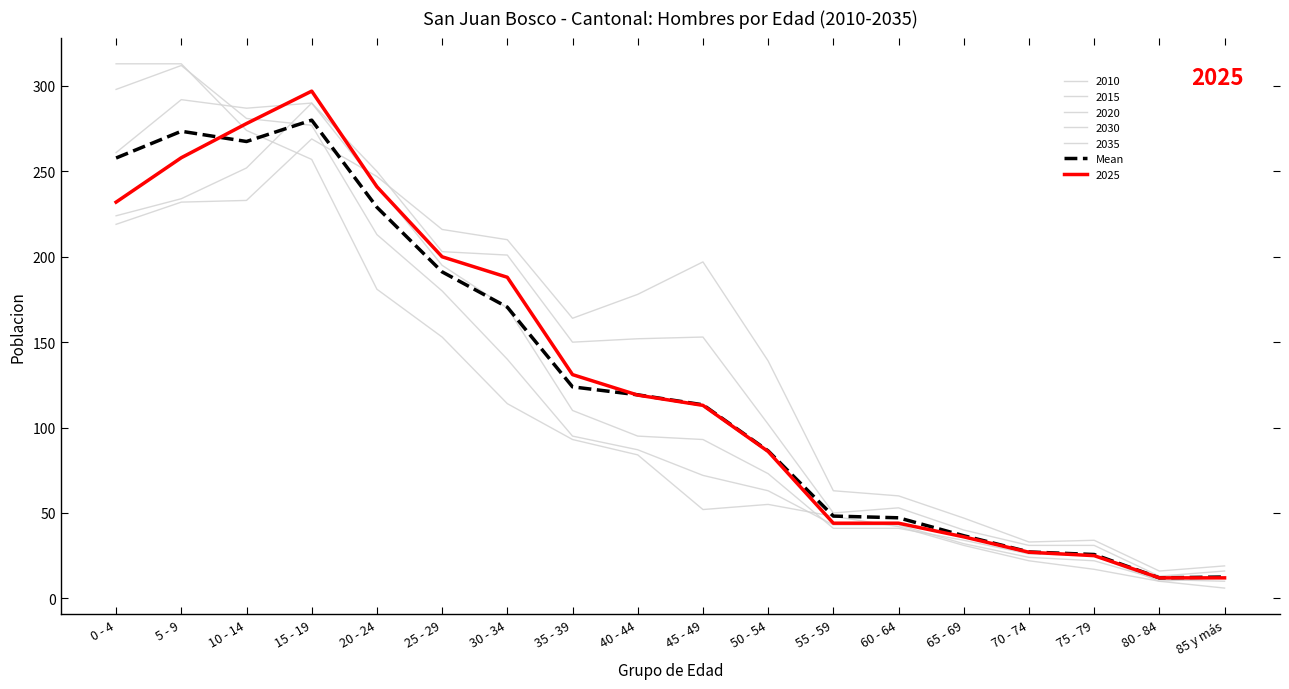

Which label corresponds to the smallest value in the chart?

80 - 84